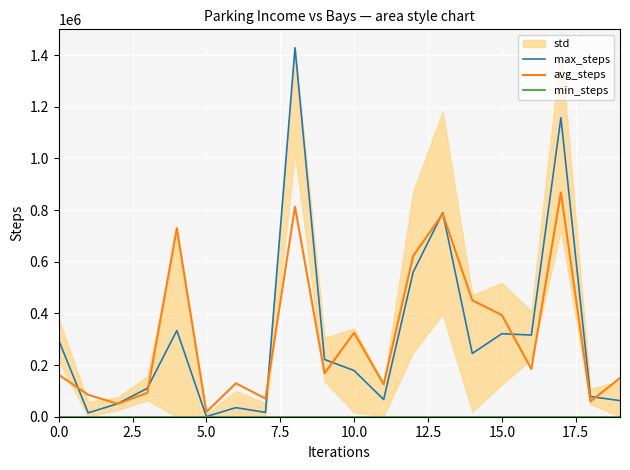

The value of avg_steps at 15.0 is 226981.8. True or false?

False